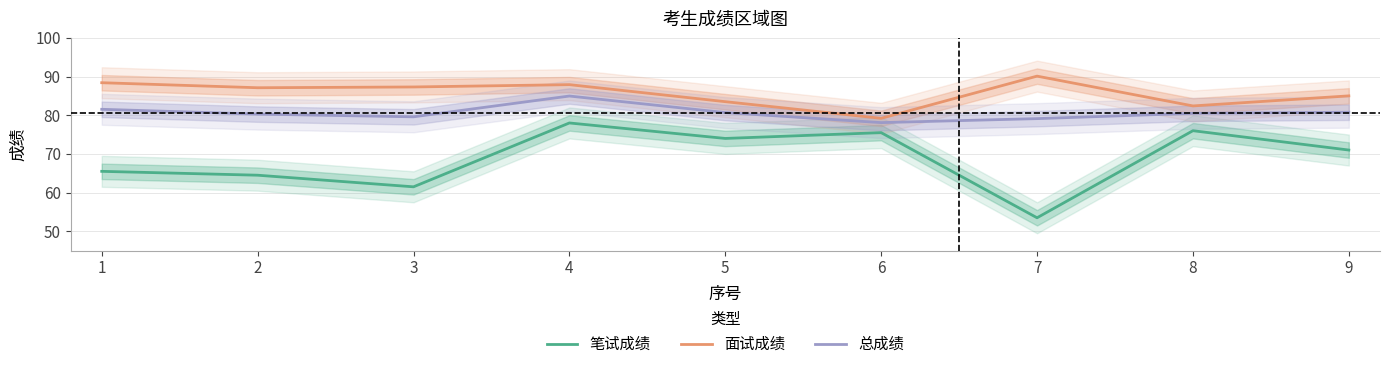

Where does the 面试成绩 series first go above 87?

1